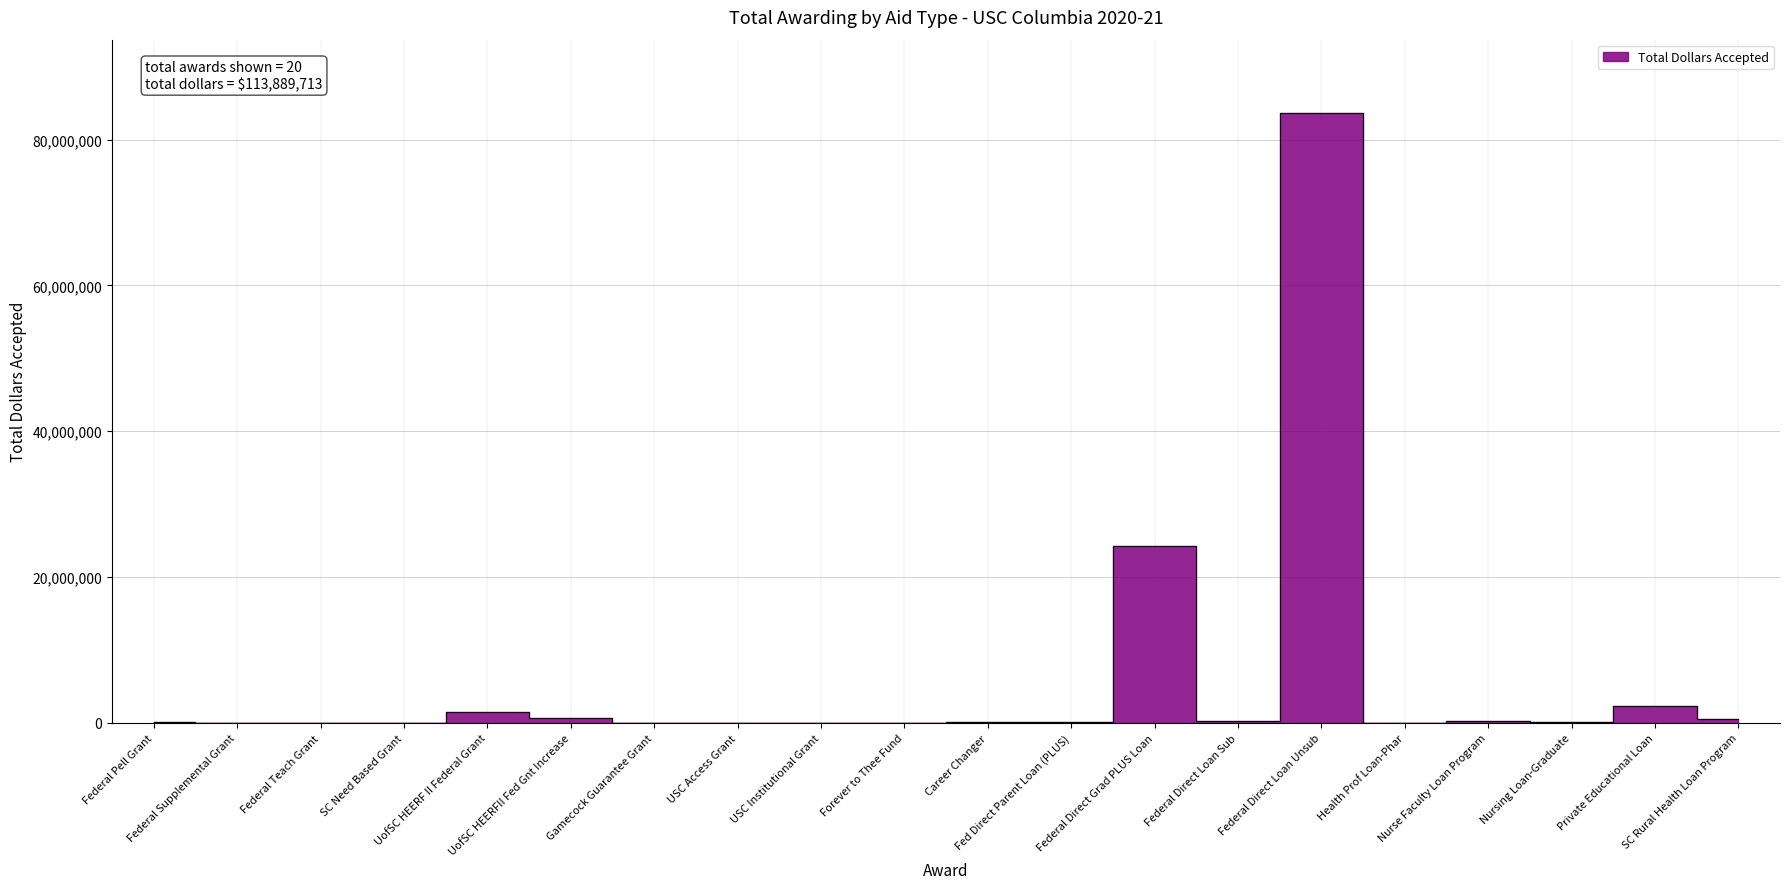

How many values are below 154700?

10